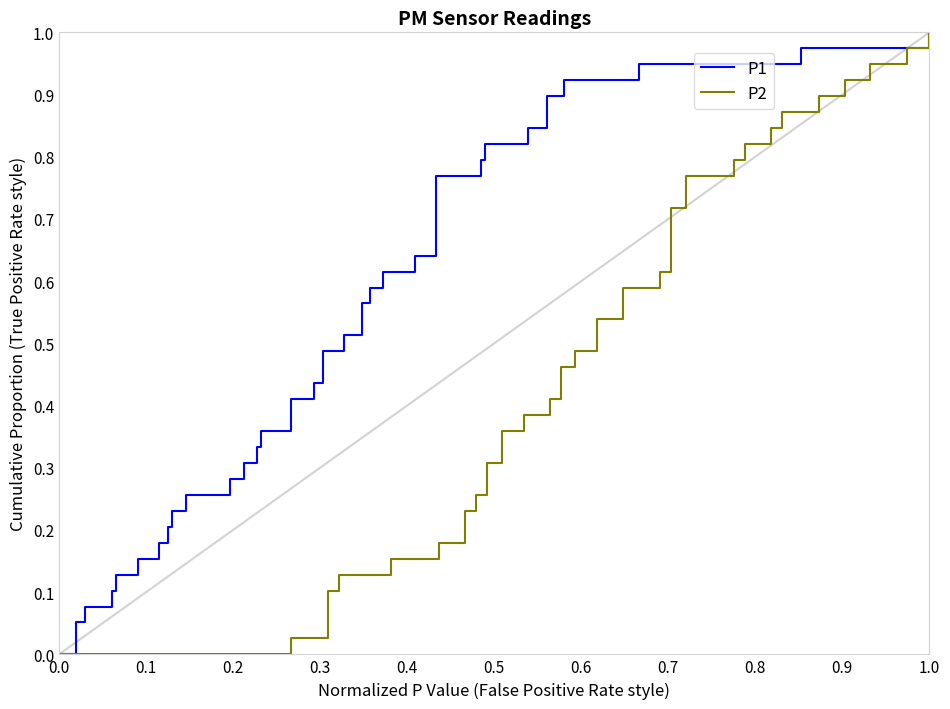

How many distinct data groups are displayed?

2